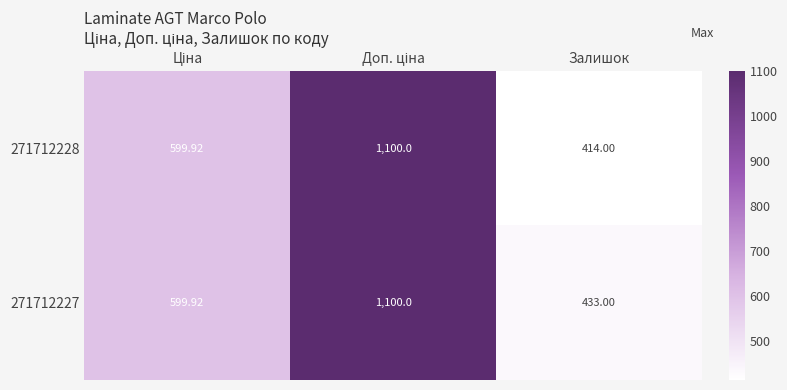

Is the value of 271712227 at Залишок greater than the value of 271712228 at Залишок?

Yes